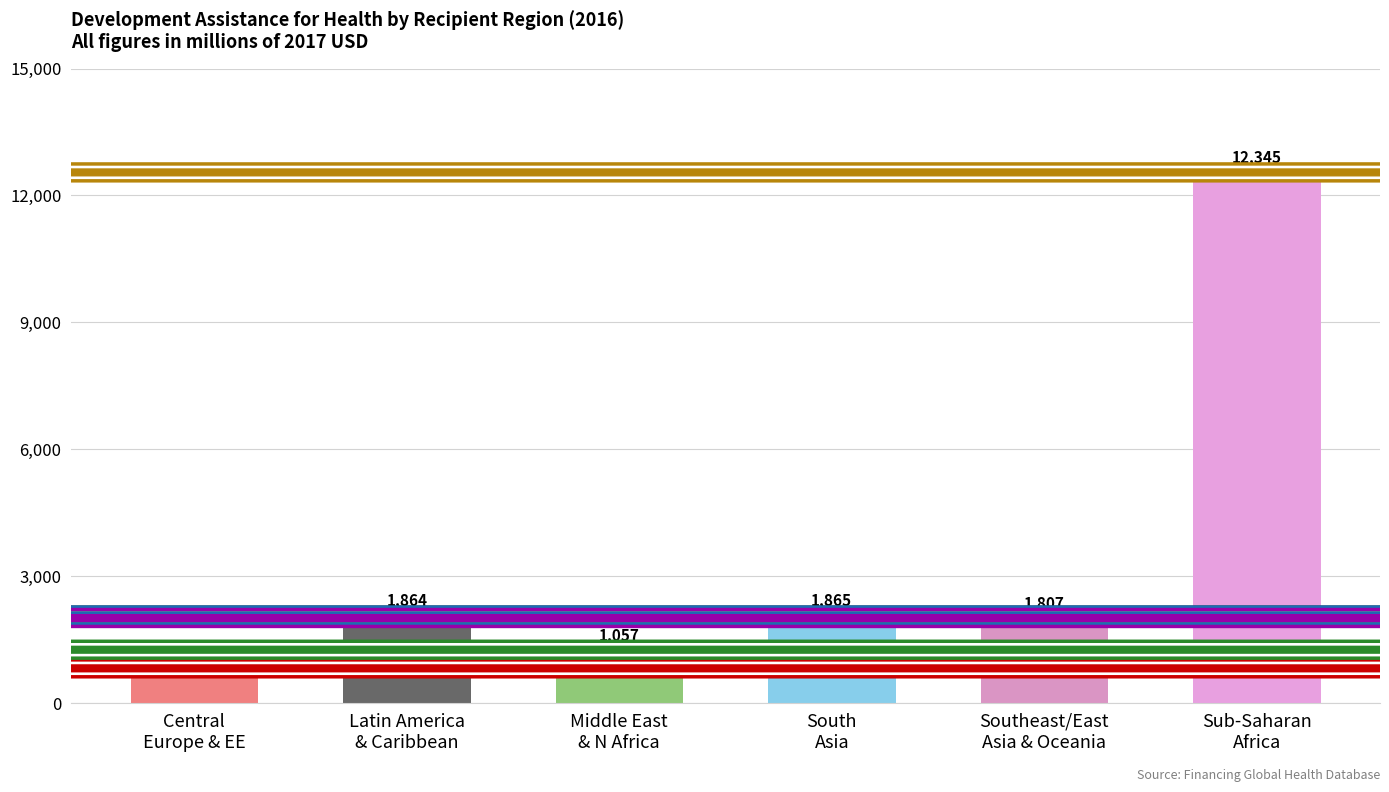

What is the maximum value shown in the chart?

12345.3